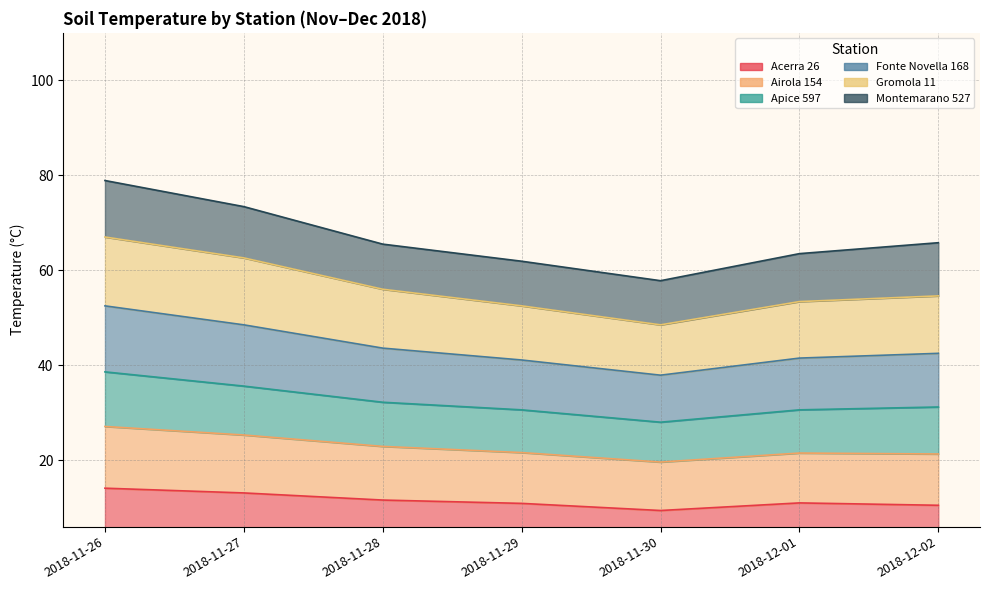

At how many categories does at least one series exceed 10?

7